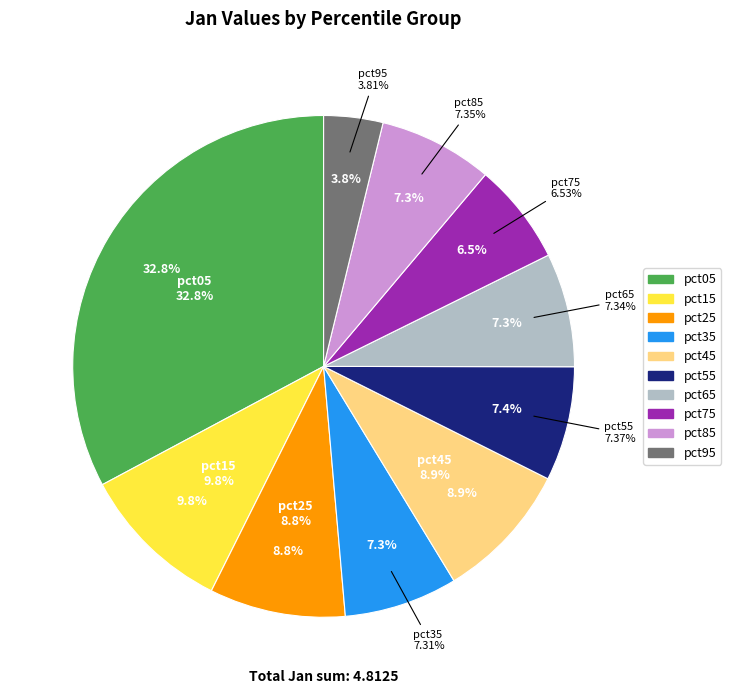

The pct65 slice represents 7% of the pie. True or false?

True